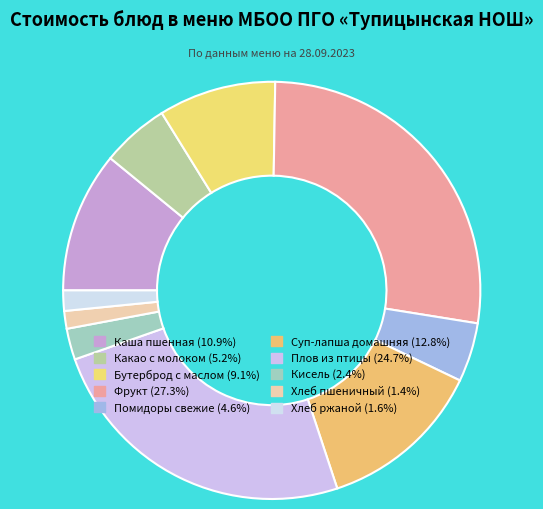

How many slices are in this pie chart?

10